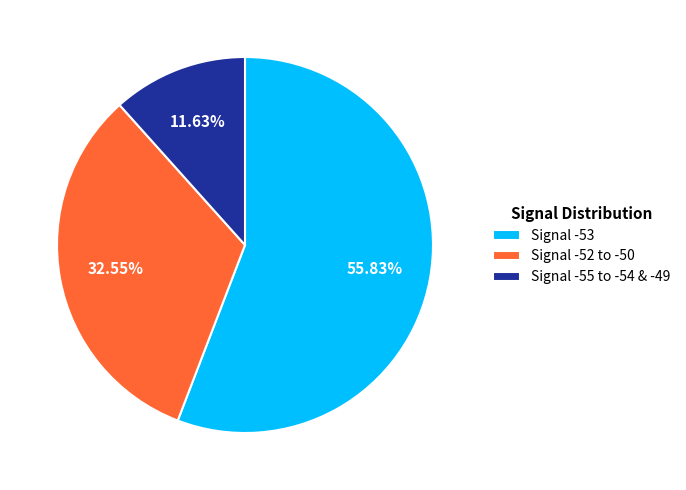

What is the ratio of the value at Signal -52 to -50 to the value at Signal -55 to -54 & -49?

2.8